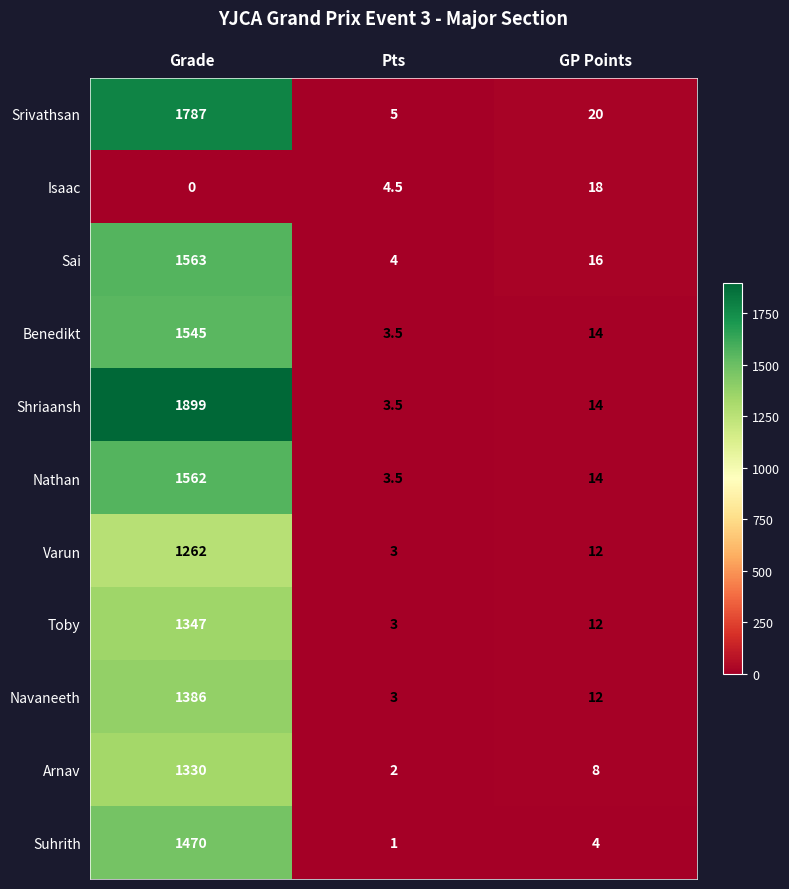

At which label is Varun closest to 632?

GP Points